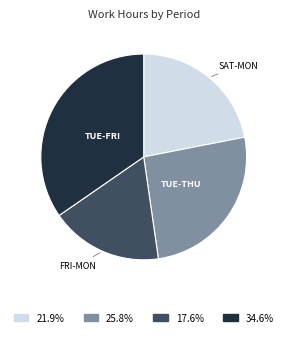

Does any single category account for the majority?

No